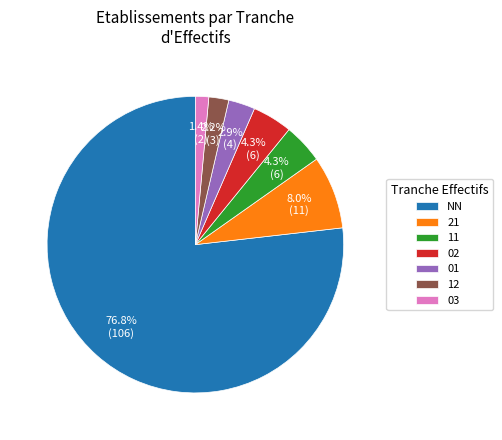

Is the sum of NN and 01 greater than half?

Yes